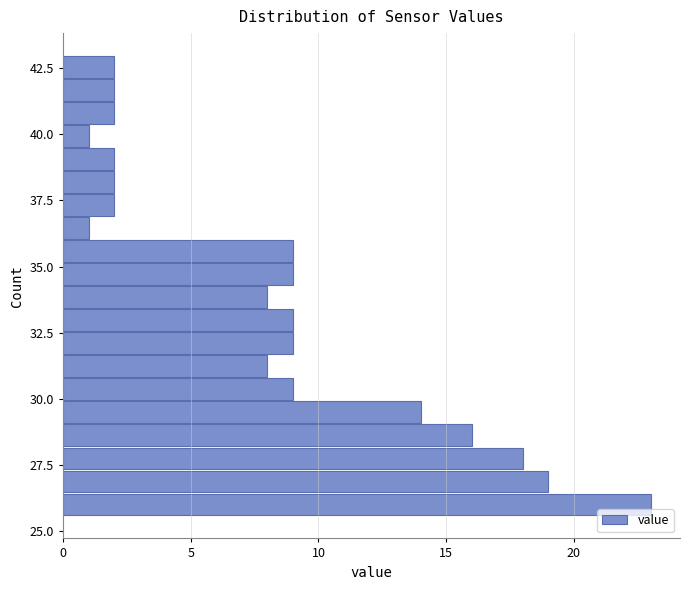

Around what value on the y-axis is the longest bar? Give the approximate position of its centre, as read against the axis.

26.0